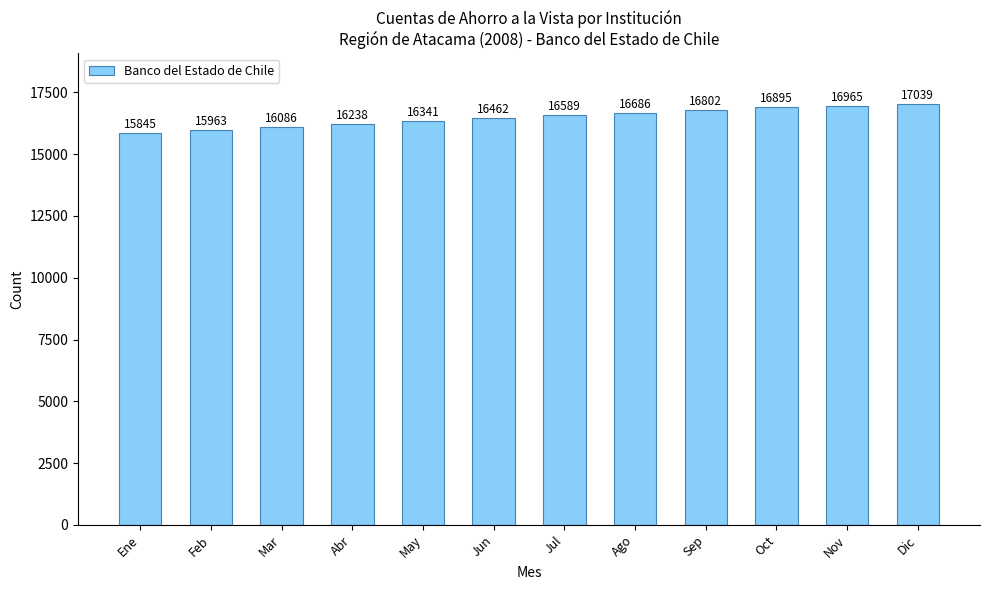

Which label corresponds to the largest value in the chart?

Dic